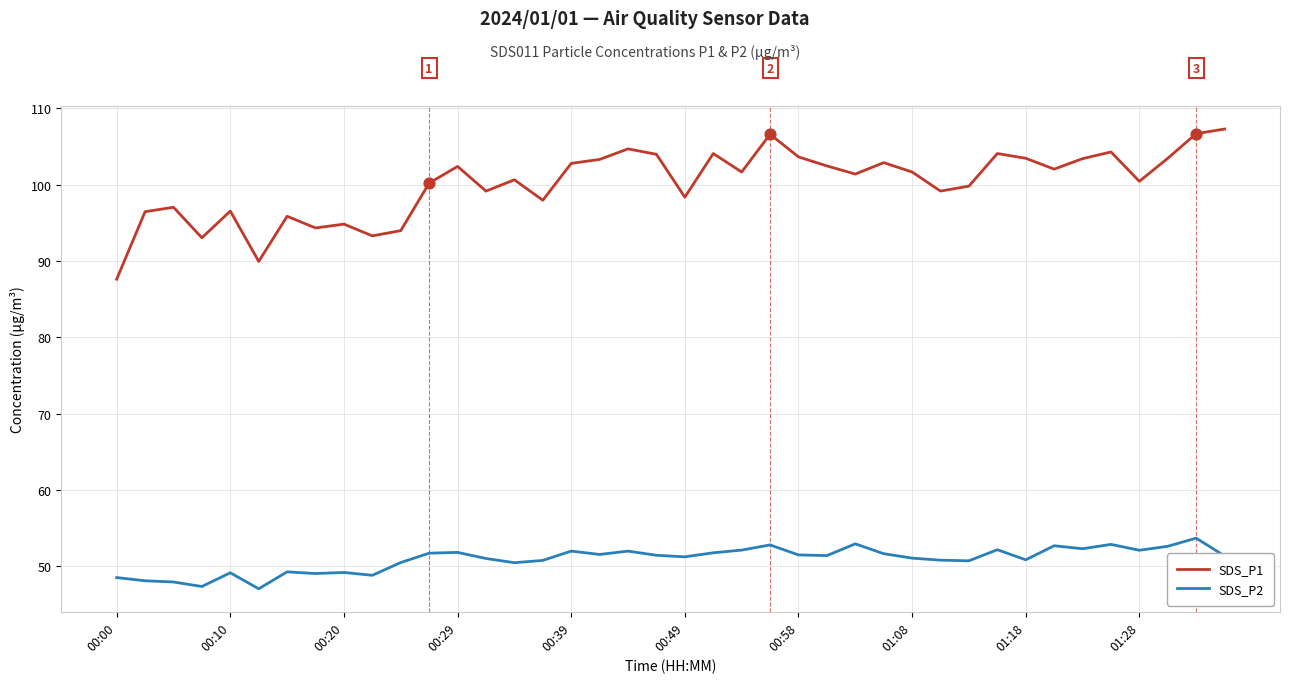

Which series has the largest total across all categories?

SDS_P1